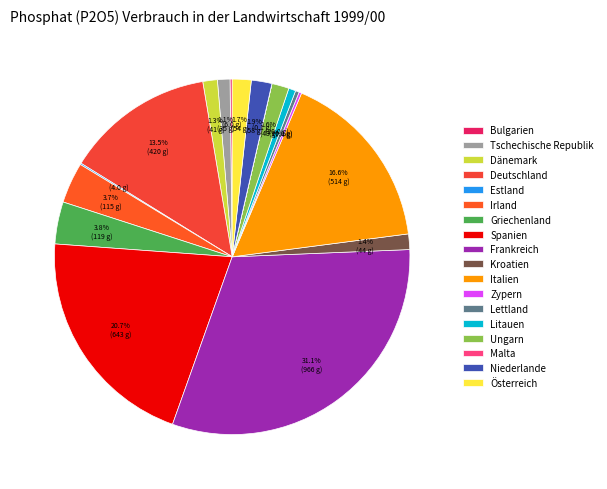

Does Griechenland account for over 50% of the chart?

No